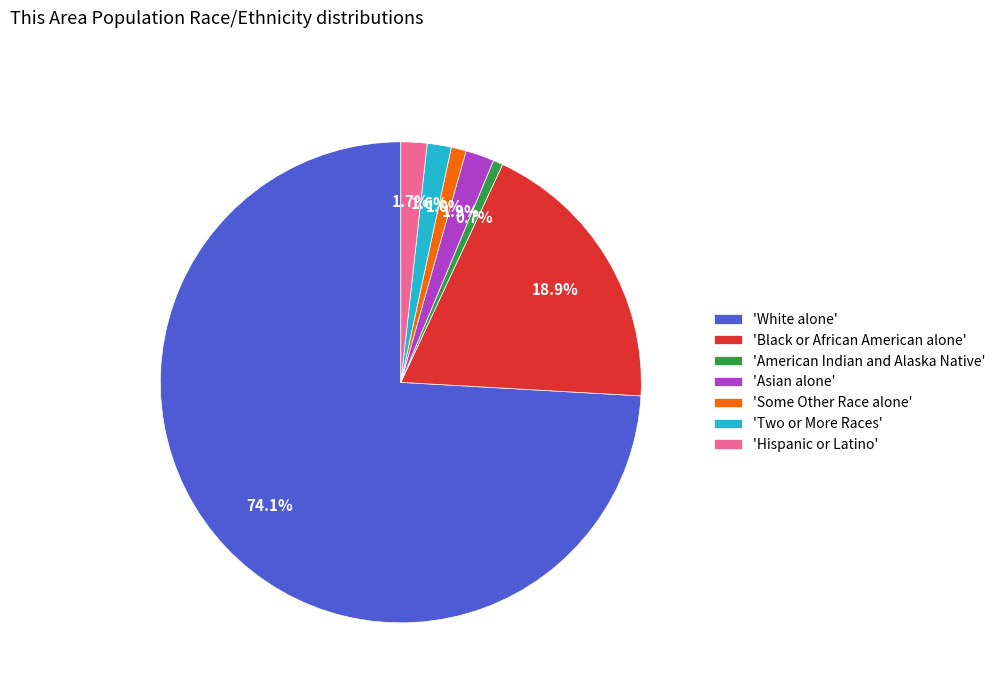

Does 'White alone' represent more than half of the total?

Yes